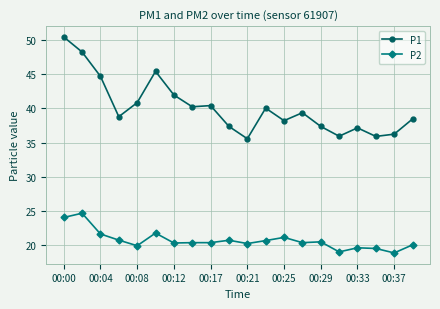

True or false: P2 and P1 cross at least once.

False